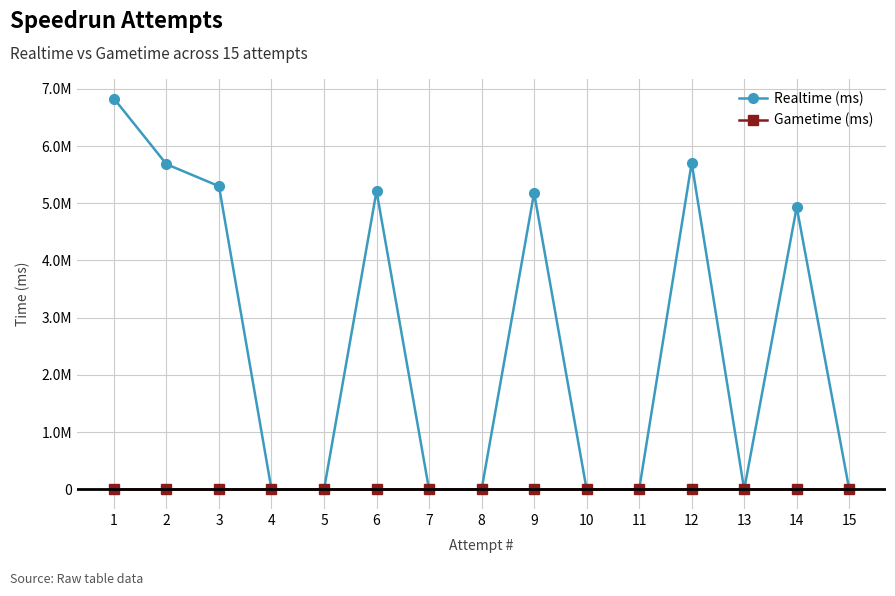

What is the value of the Realtime (ms) point at the 3rd from the left?

5298027